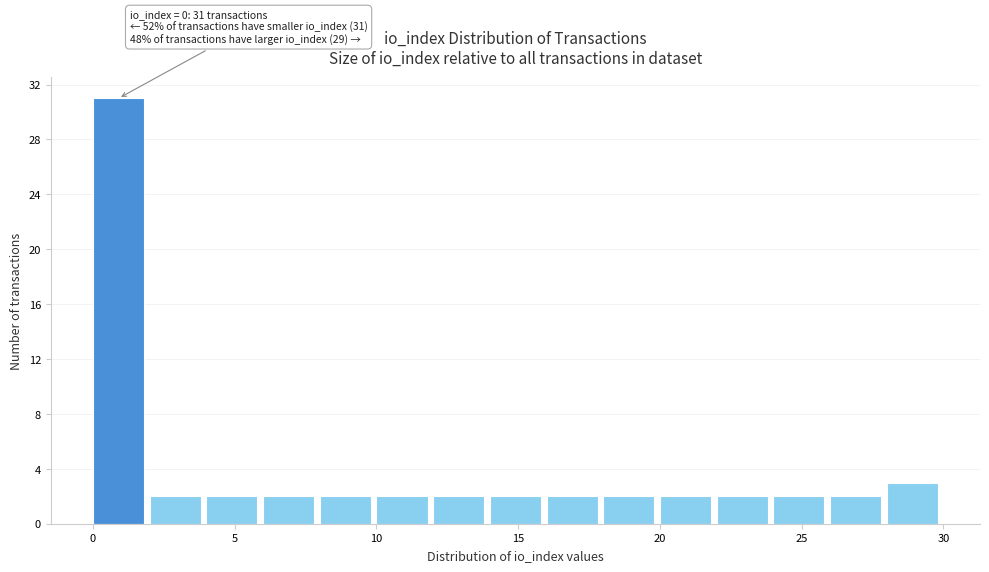

Over which range of the x-axis is the bar tallest?

0 to 2